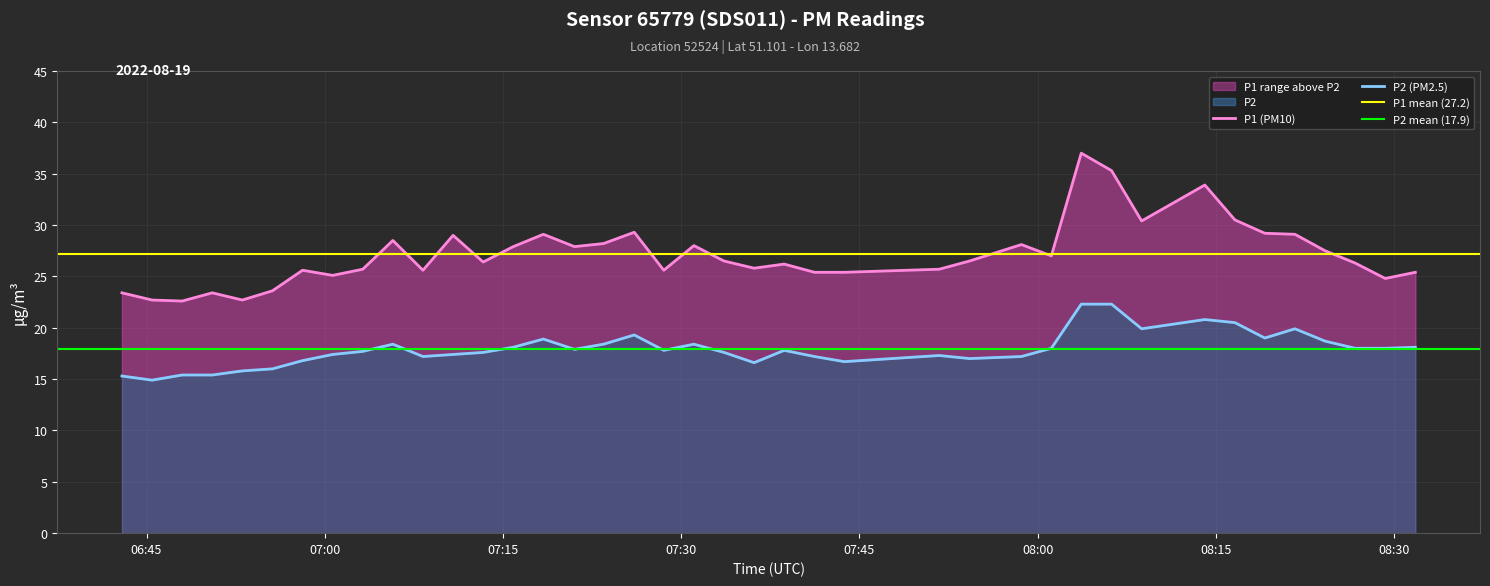

Does the chart display data point markers on the line(s)?

No